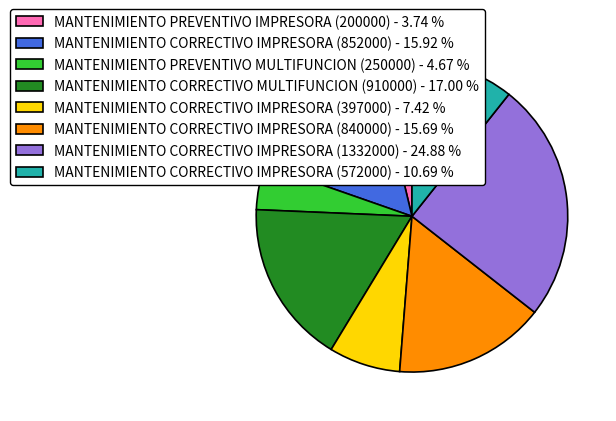

Does MANTENIMIENTO CORRECTIVO IMPRESORA (852000) - 15.92 % represent more than half of the total?

No